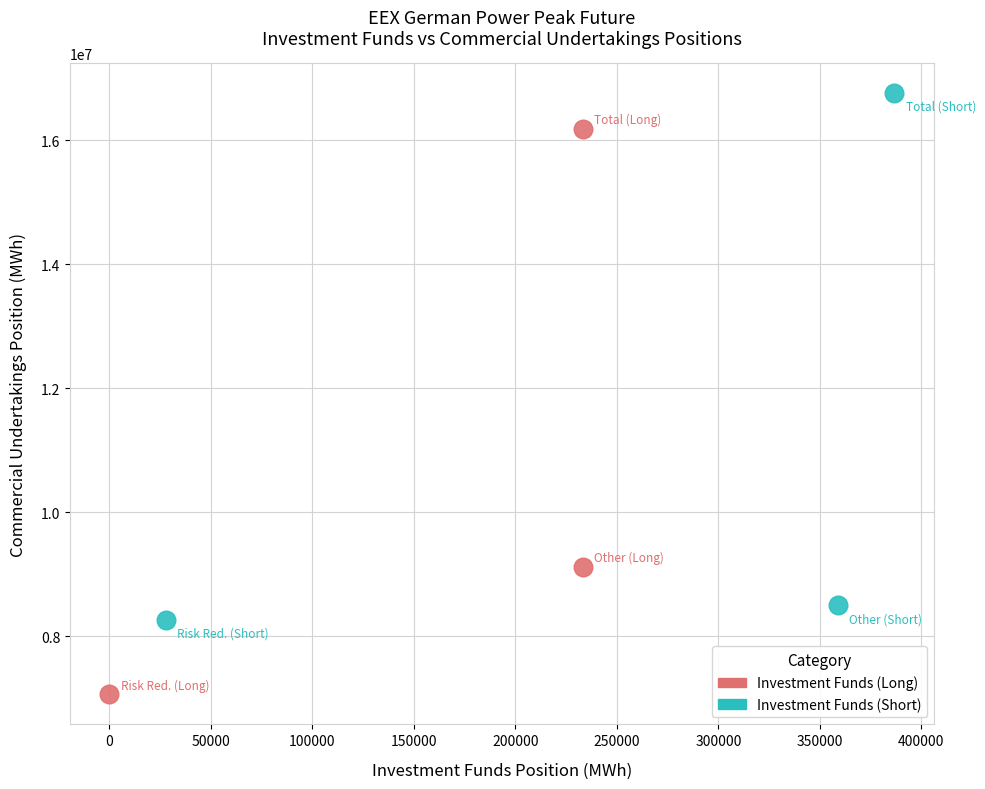

Which series has the largest Y range (max minus min)?

Investment Funds (Long)